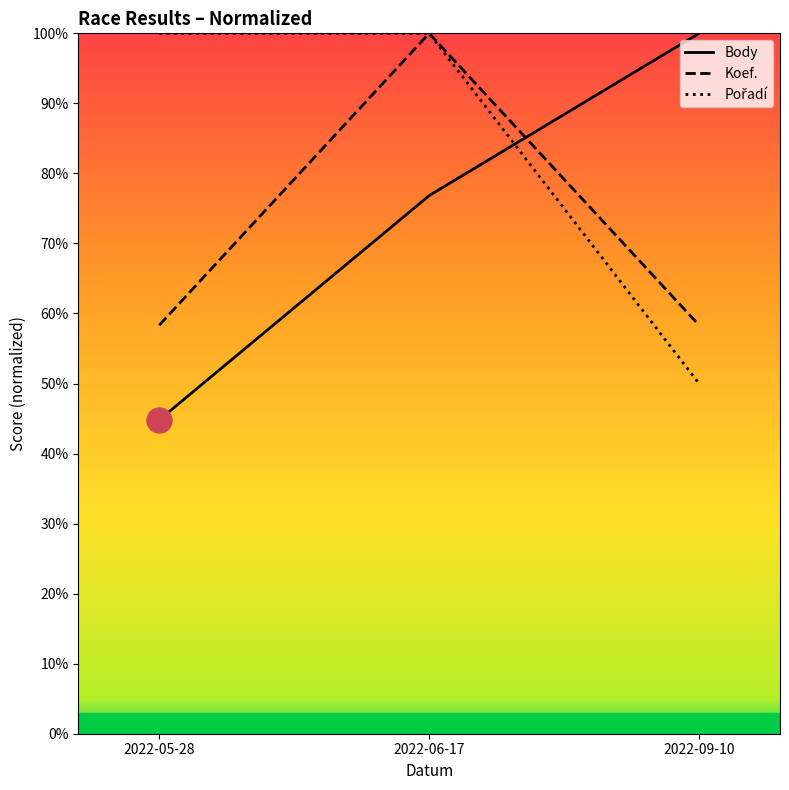

What position from the right is 2022-06-17?

2